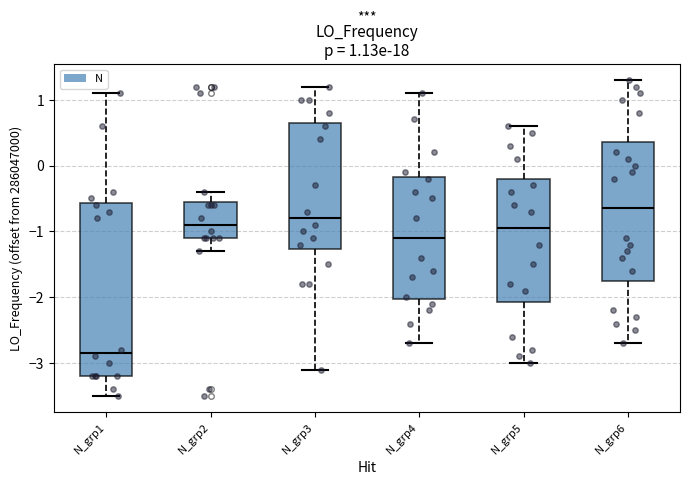

Which box's median line is the lowest?

N_grp1